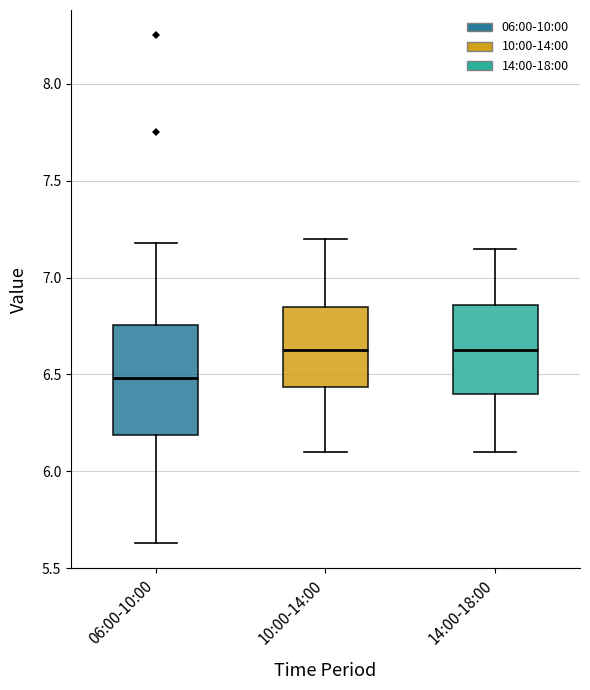

Where is the lower edge of the box for 14:00-18:00 on the y-axis? The values are not printed on the chart, so give them approximately, as read against the axis.

6.40